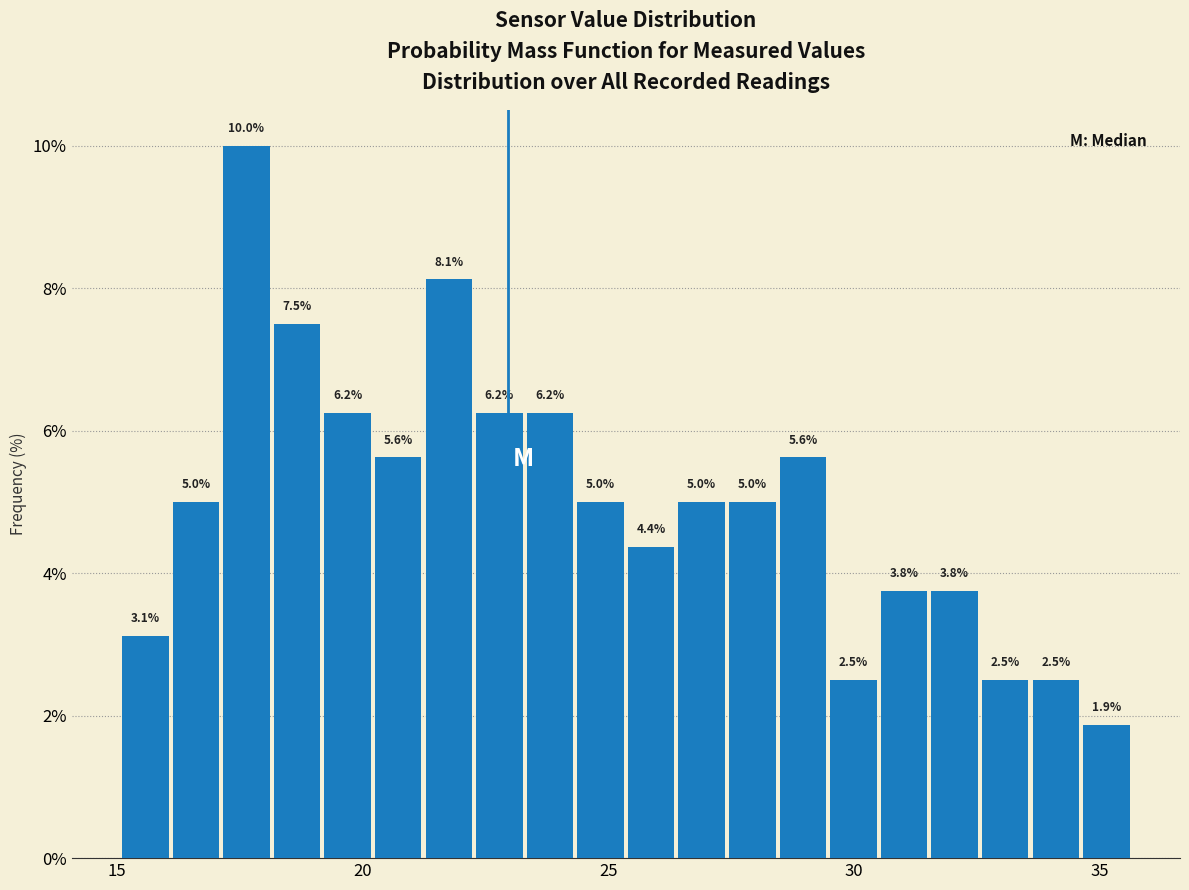

Read against the x-axis, roughly where is the centre of the tallest bar?

17.5